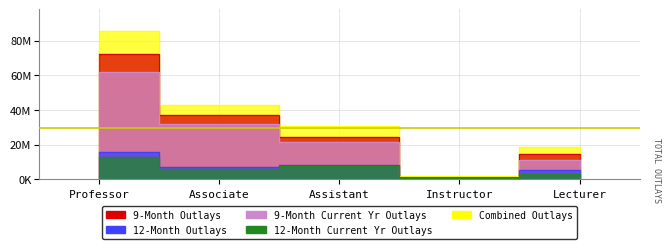

Does the chart display data point markers on the line(s)?

No